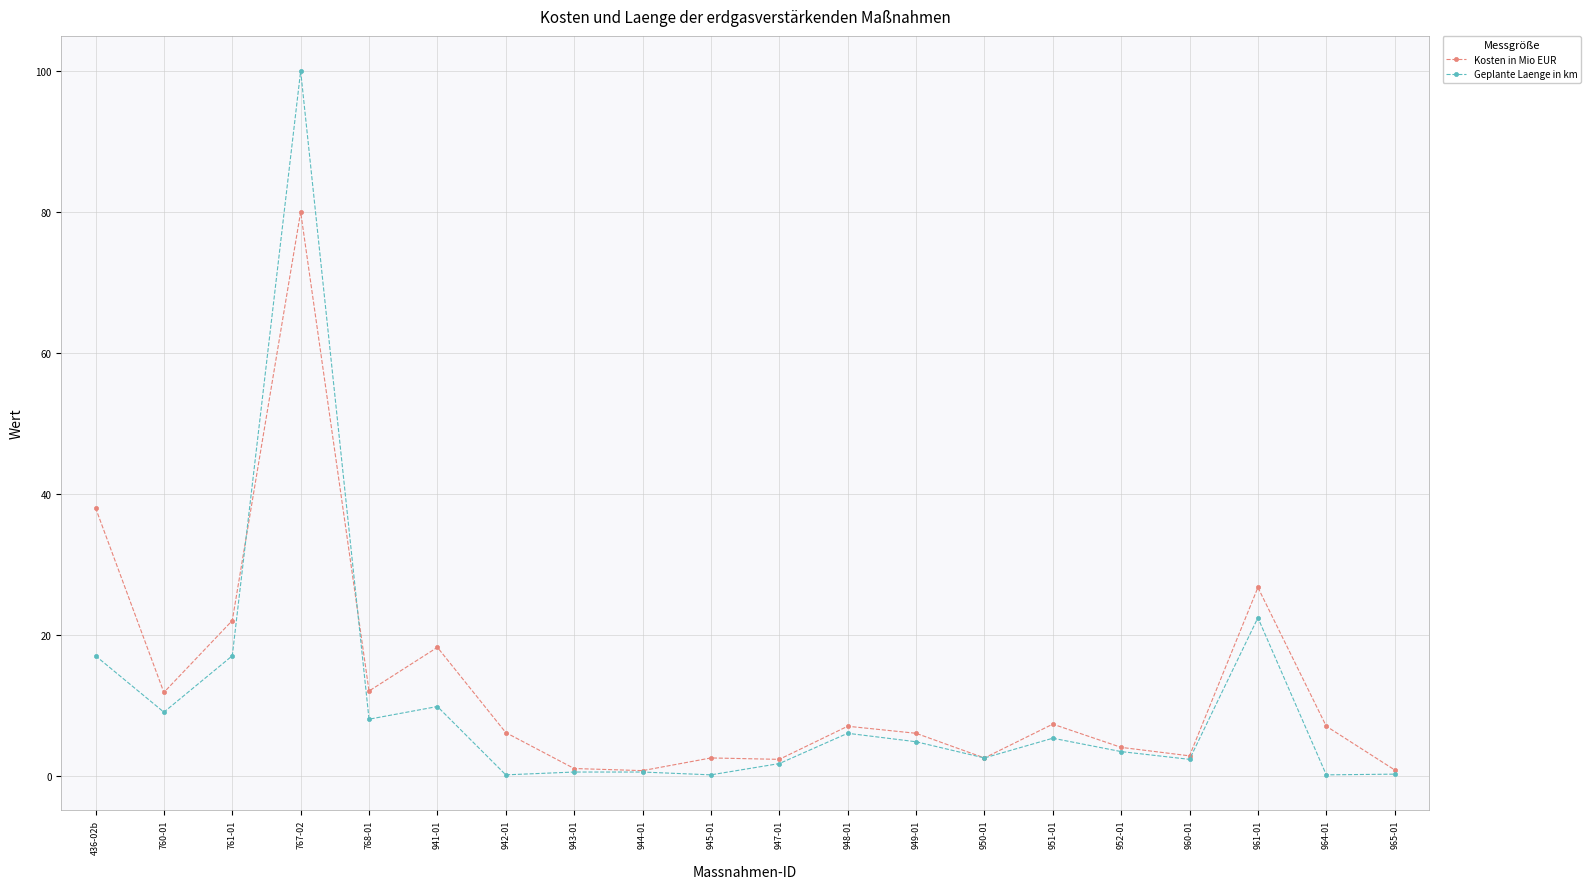

True or false: Kosten in Mio EUR and Geplante Laenge in km intersect in this chart.

True